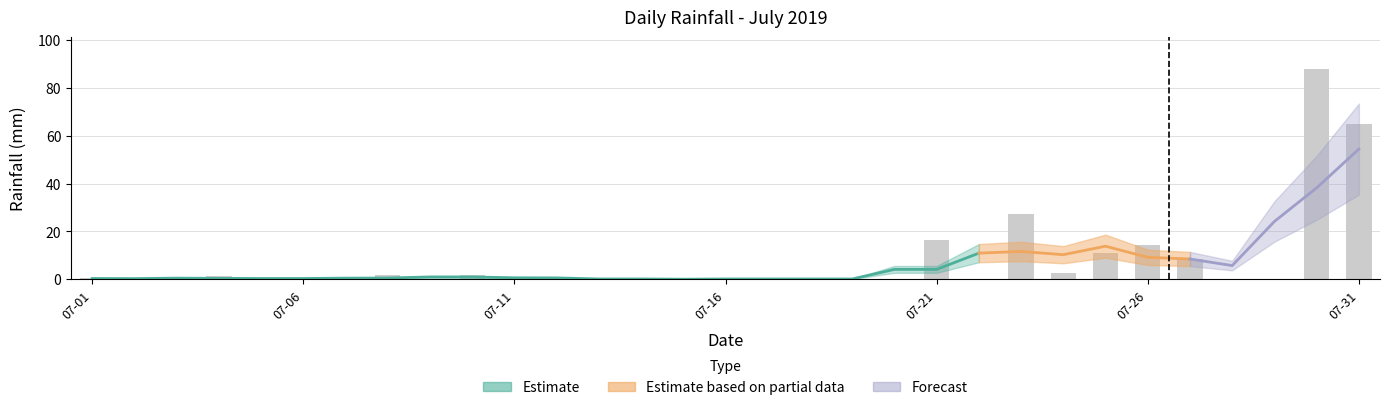

What is the difference between the second highest and minimum values?

64.8